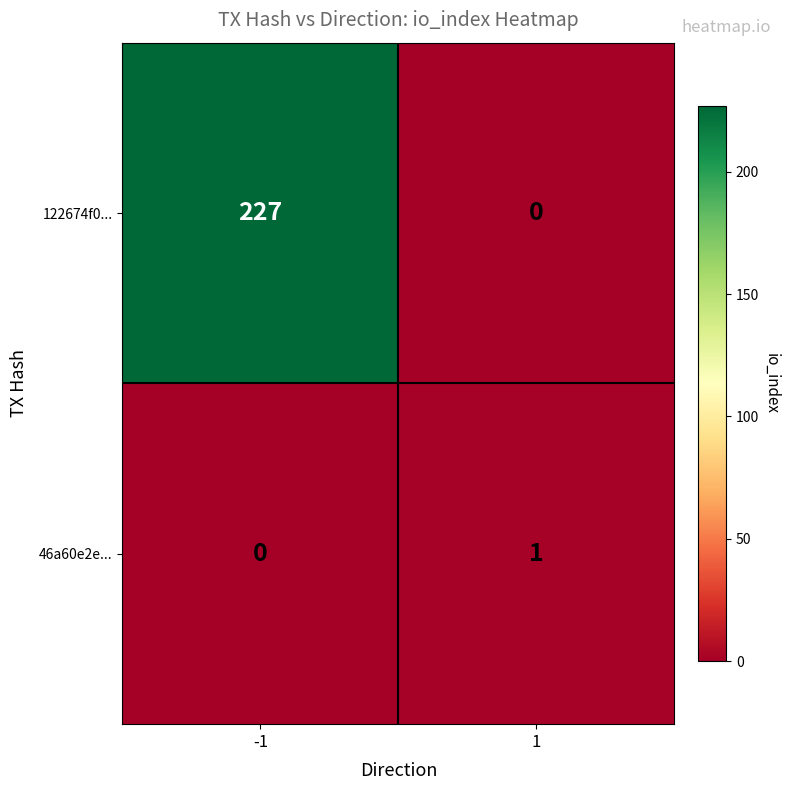

At which category is the sum across all series the highest?

-1